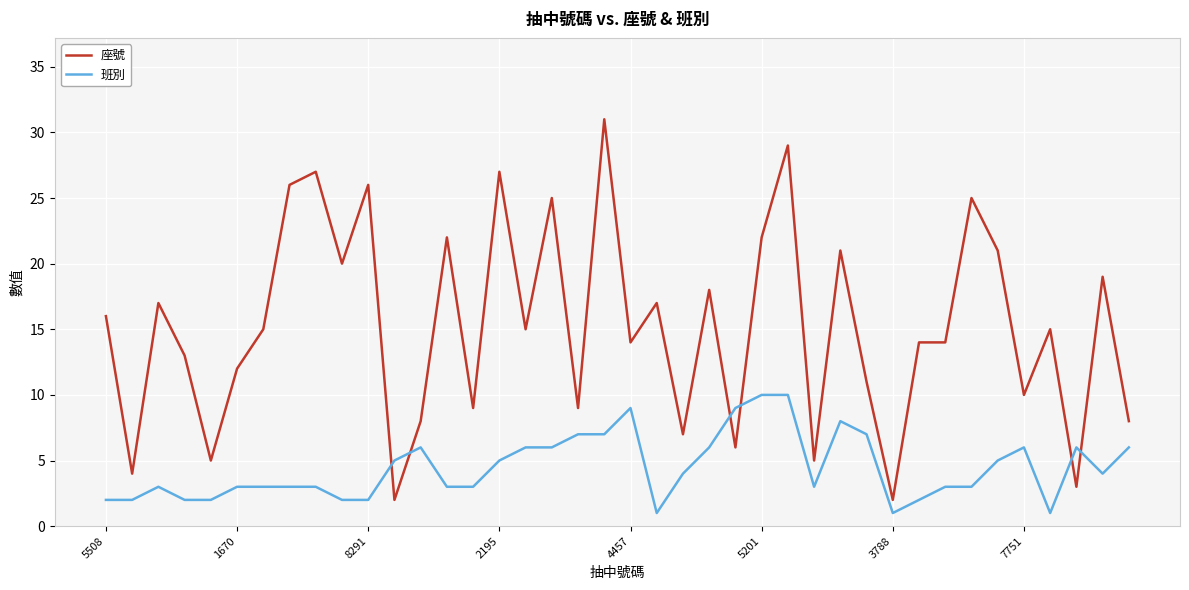

Which series has the largest total across all categories?

座號